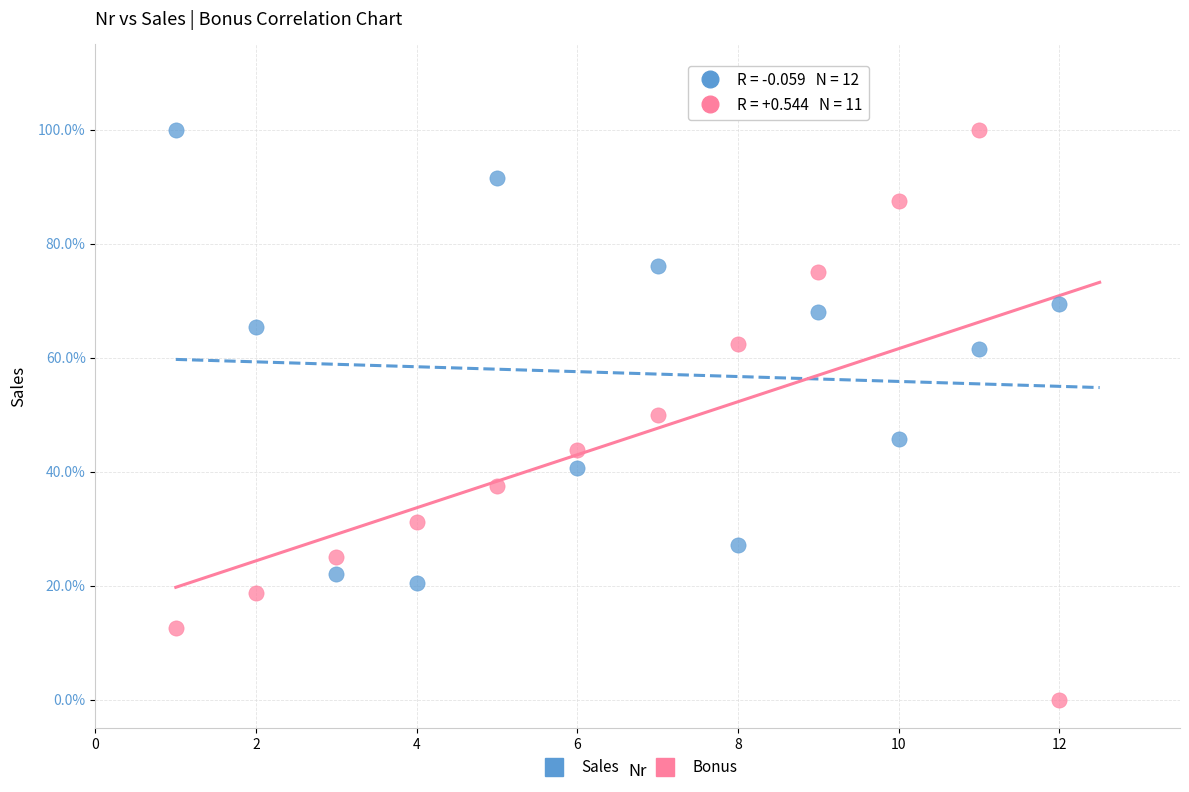

Which series has the widest spread of Y values?

Bonus